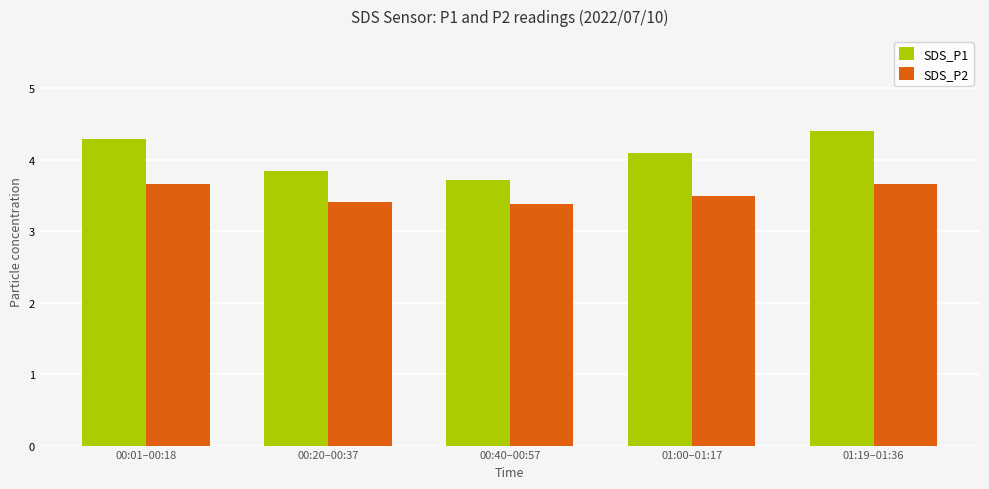

Which series has the largest range (max minus min)?

SDS_P1